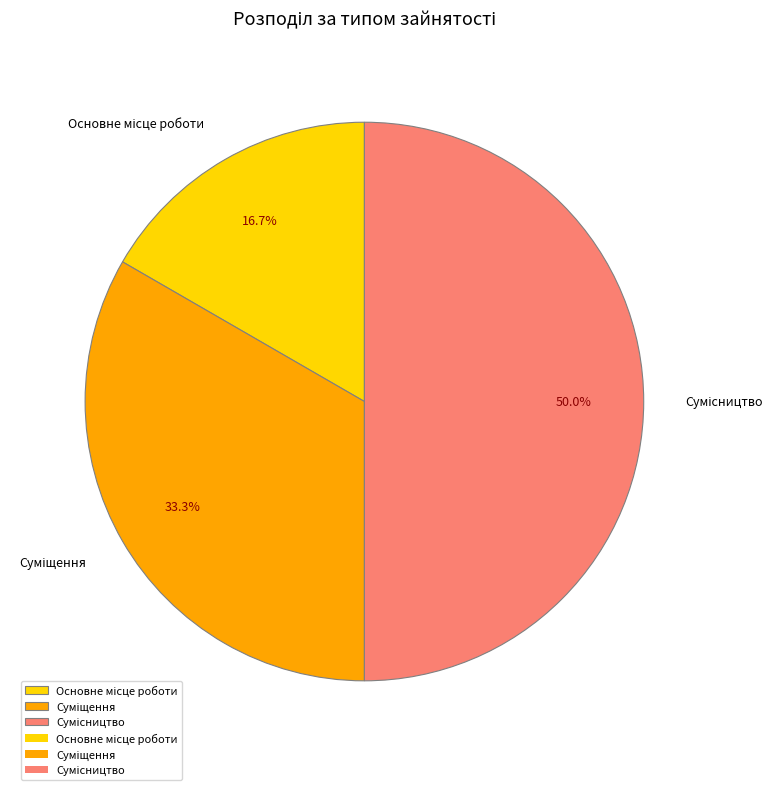

What is the total percentage of Сумісництво and Основне місце роботи?

66.7%